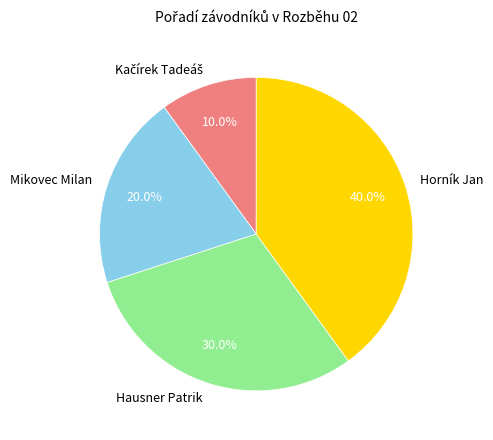

Is there any slice that represents more than half of the pie?

No